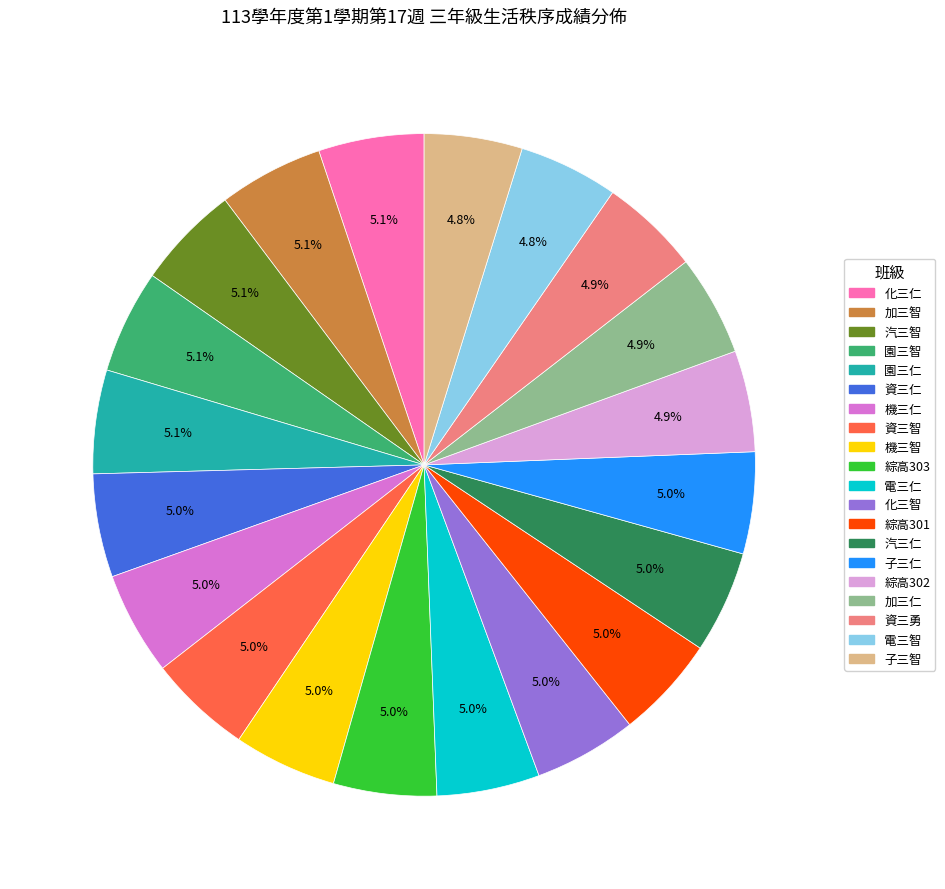

What percentage is the 電三仁 slice, to the nearest percent?

5%